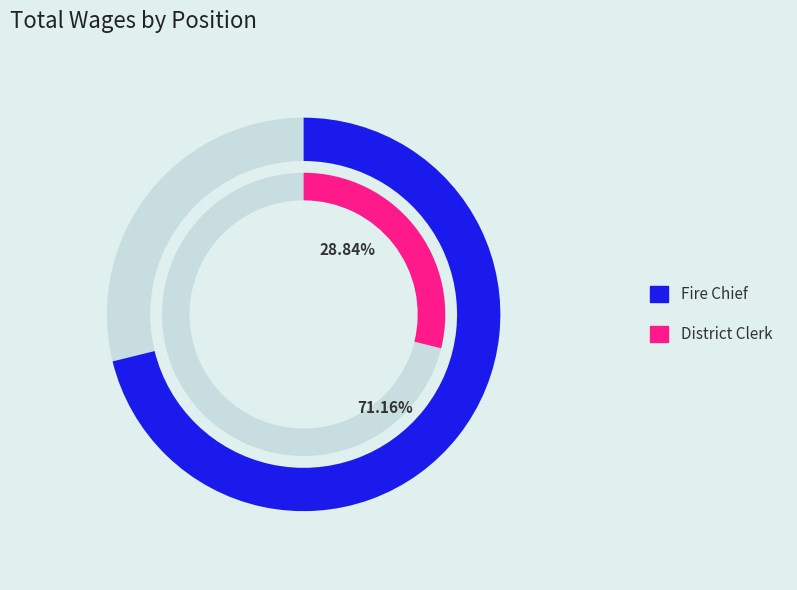

Which category has the biggest portion of the pie?

Fire Chief